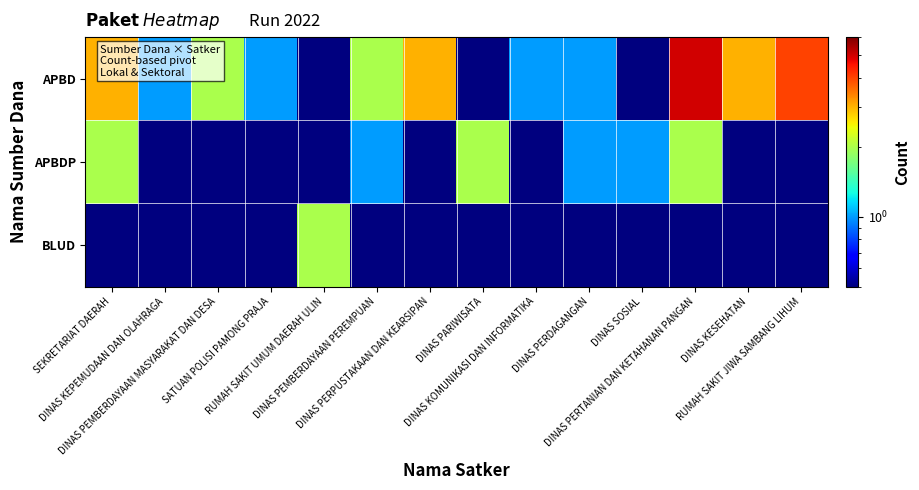

At how many categories does at least one series exceed 1?

9